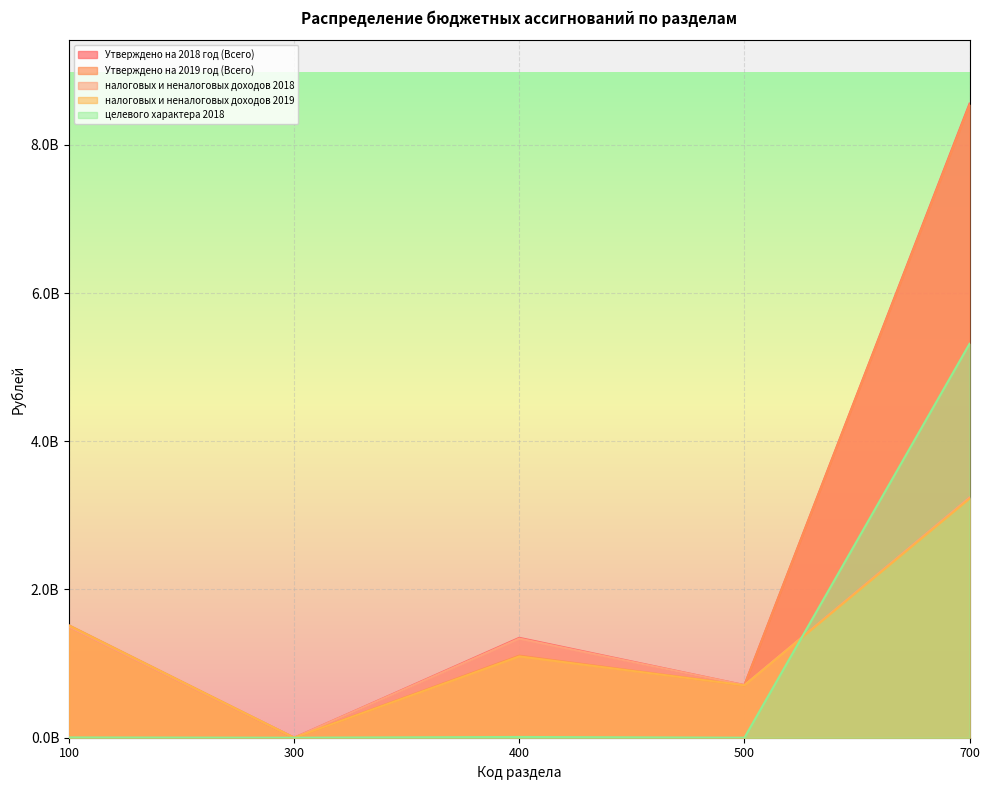

Where is the first local maximum for налоговых и неналоговых доходов 2018?

400